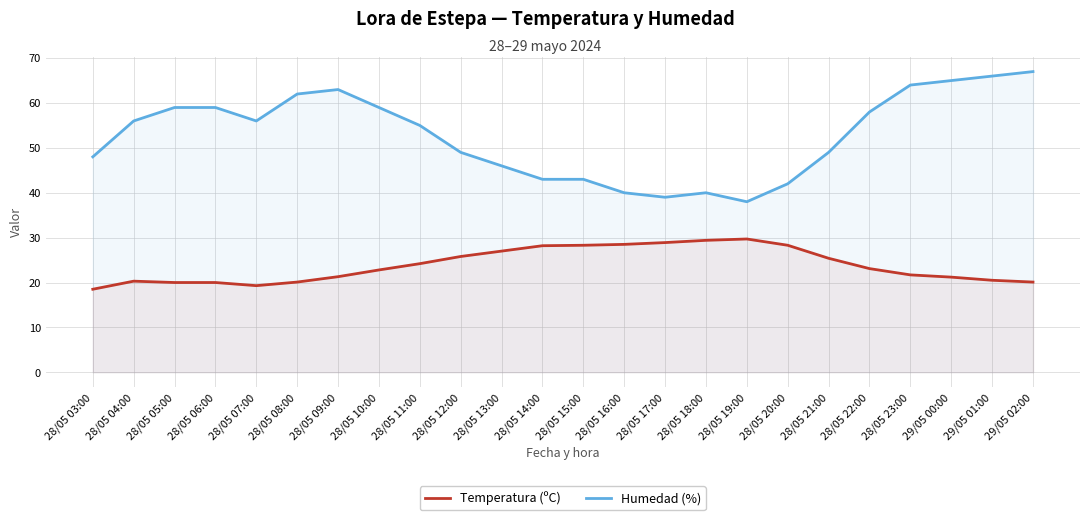

In Temperatura (ºC), how many points are lower than both neighbors (excluding endpoints)?

1